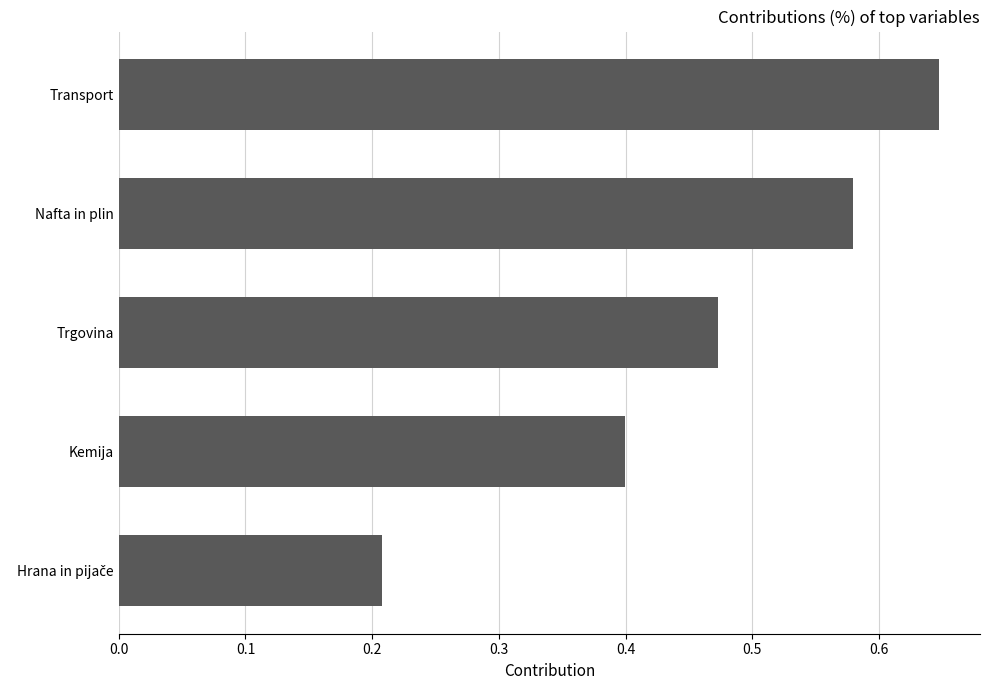

Which has a higher value, Nafta in plin or Kemija?

Nafta in plin